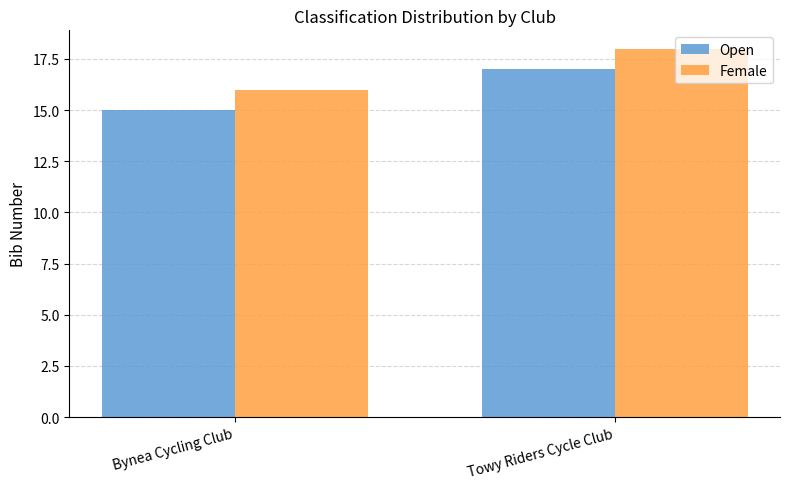

Reading right to left, what are all the values shown in this chart?

Open: Towy Riders Cycle Club=17	Bynea Cycling Club=15
Female: Towy Riders Cycle Club=18	Bynea Cycling Club=16